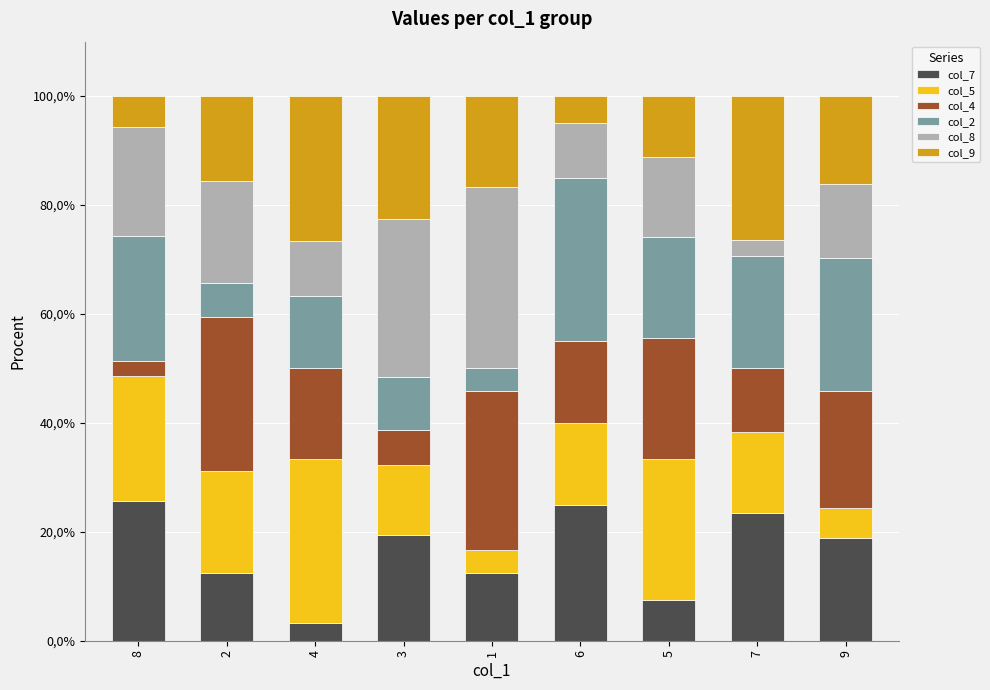

The value of col_2 at 6 is 30.0. True or false?

True